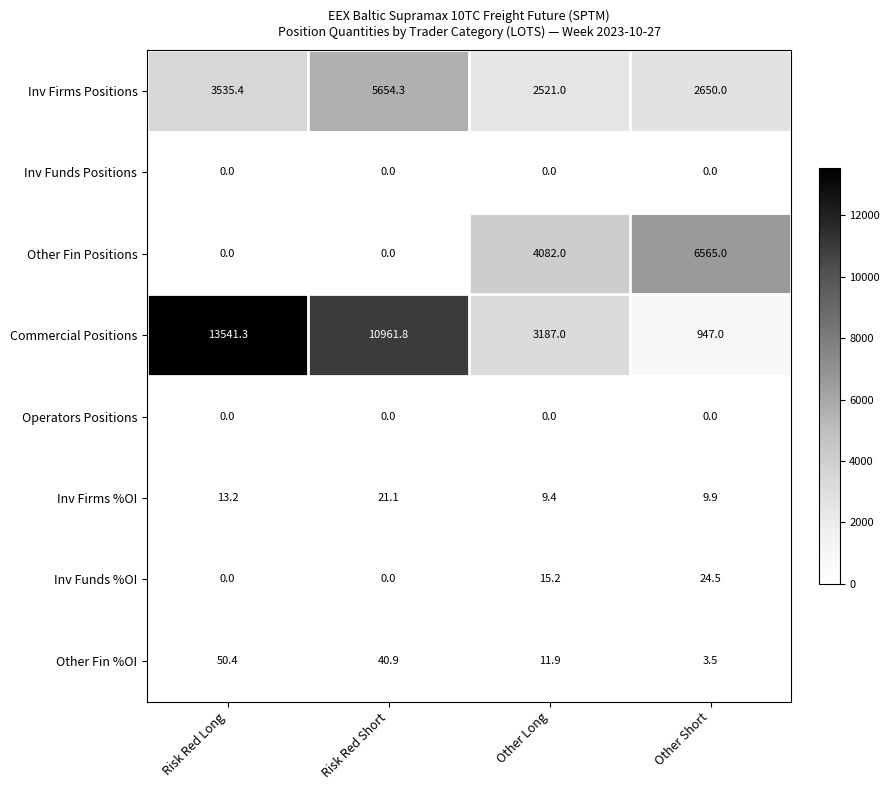

Which series changed the most between Risk Red Long and Other Short?

Commercial Positions